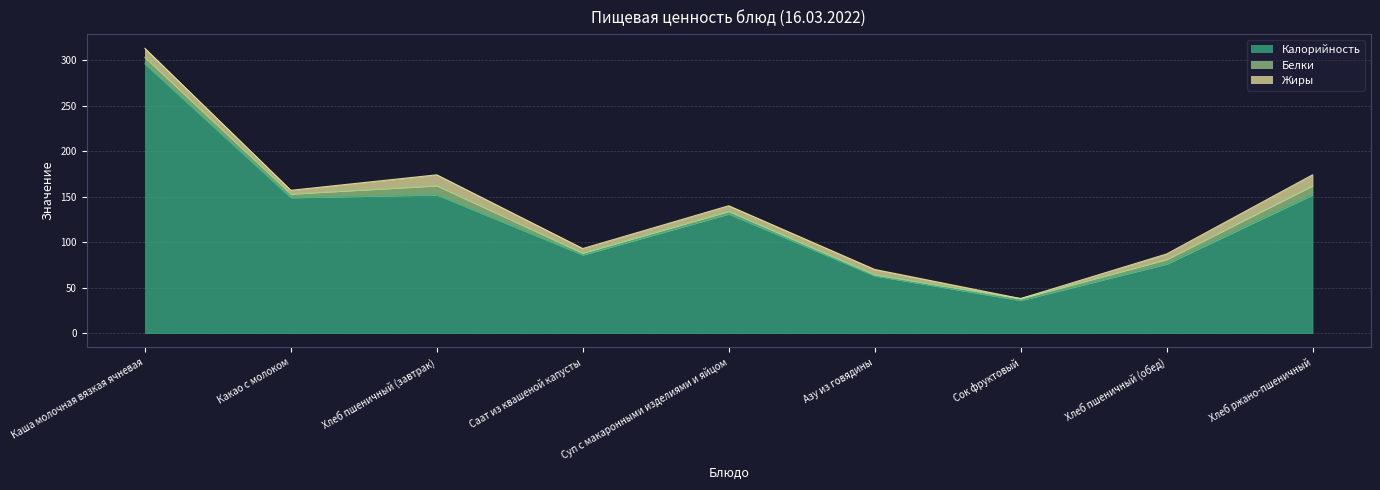

What is the difference between the Белки values at Хлеб ржано-пшеничный and Сок фруктовый?

8